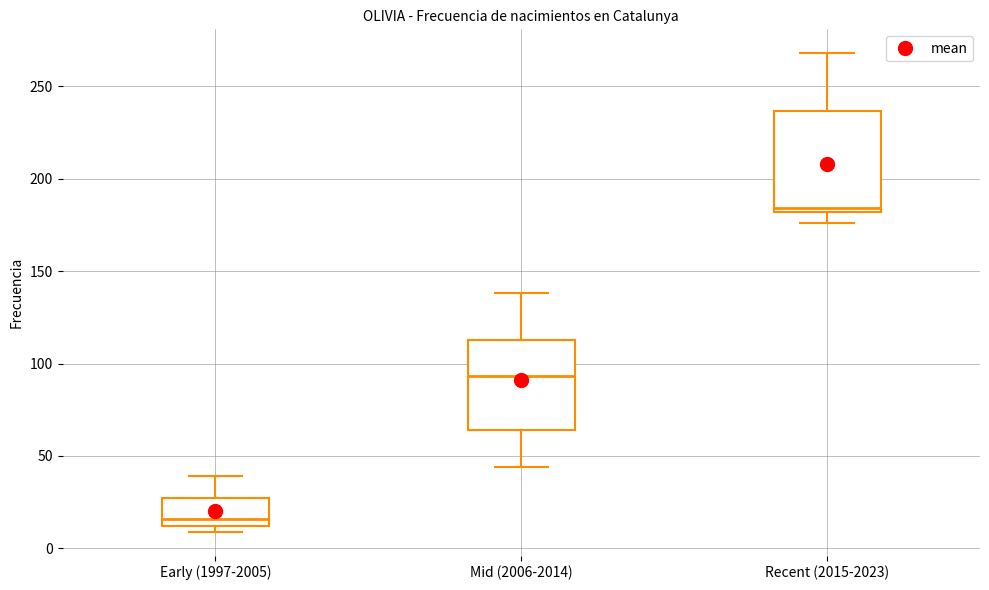

Which box's median line is the highest?

Recent (2015-2023)